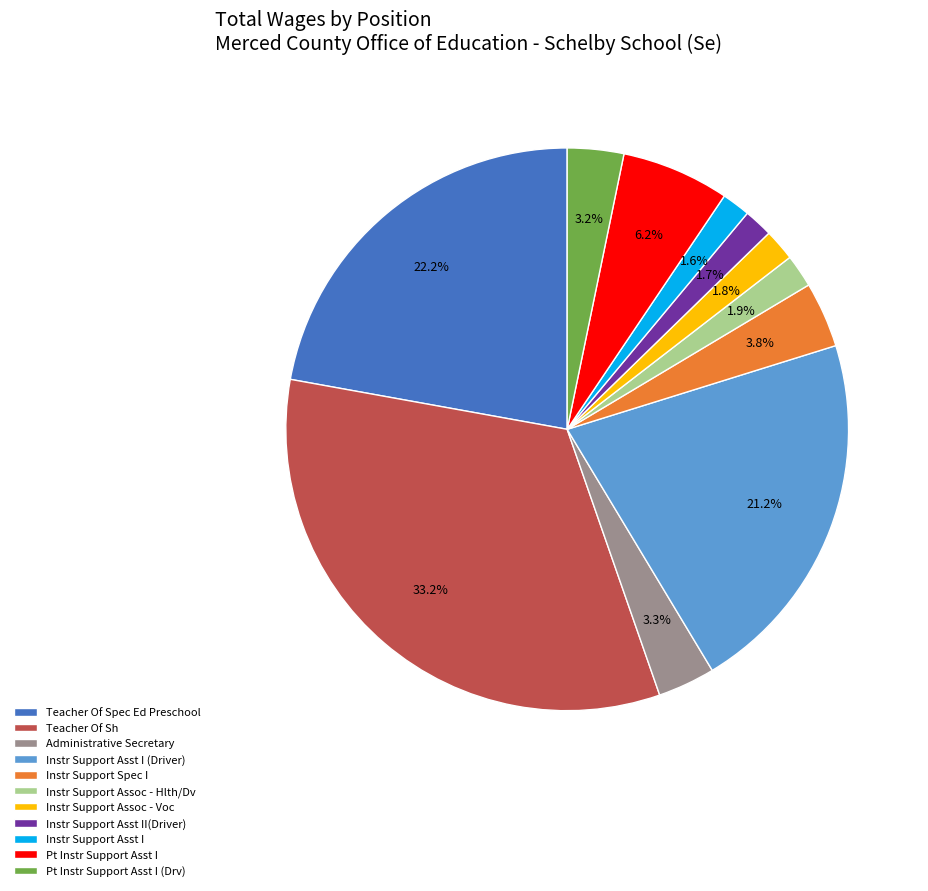

Count the number of slices in the pie.

11